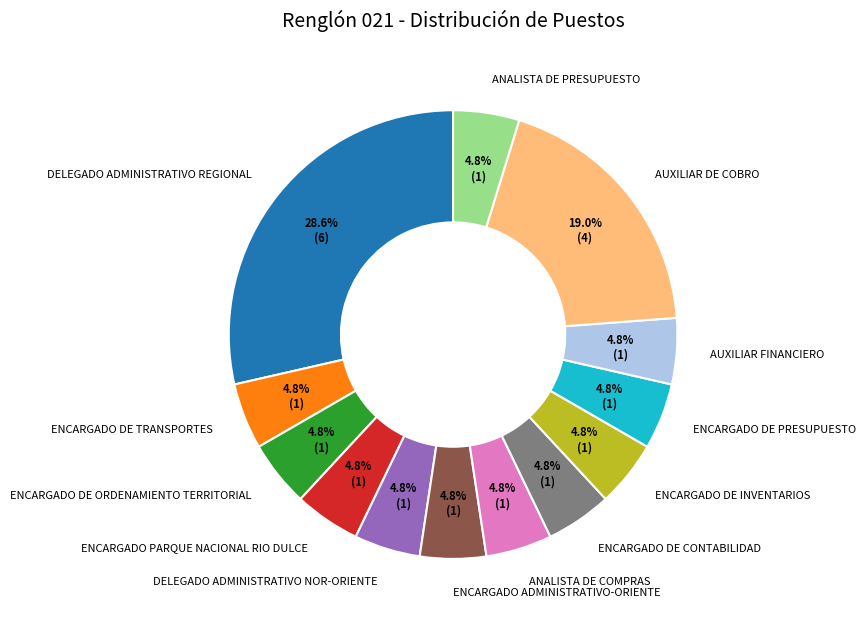

To the nearest percent, what is the combined percentage of AUXILIAR DE COBRO and ENCARGADO DE CONTABILIDAD?

24%